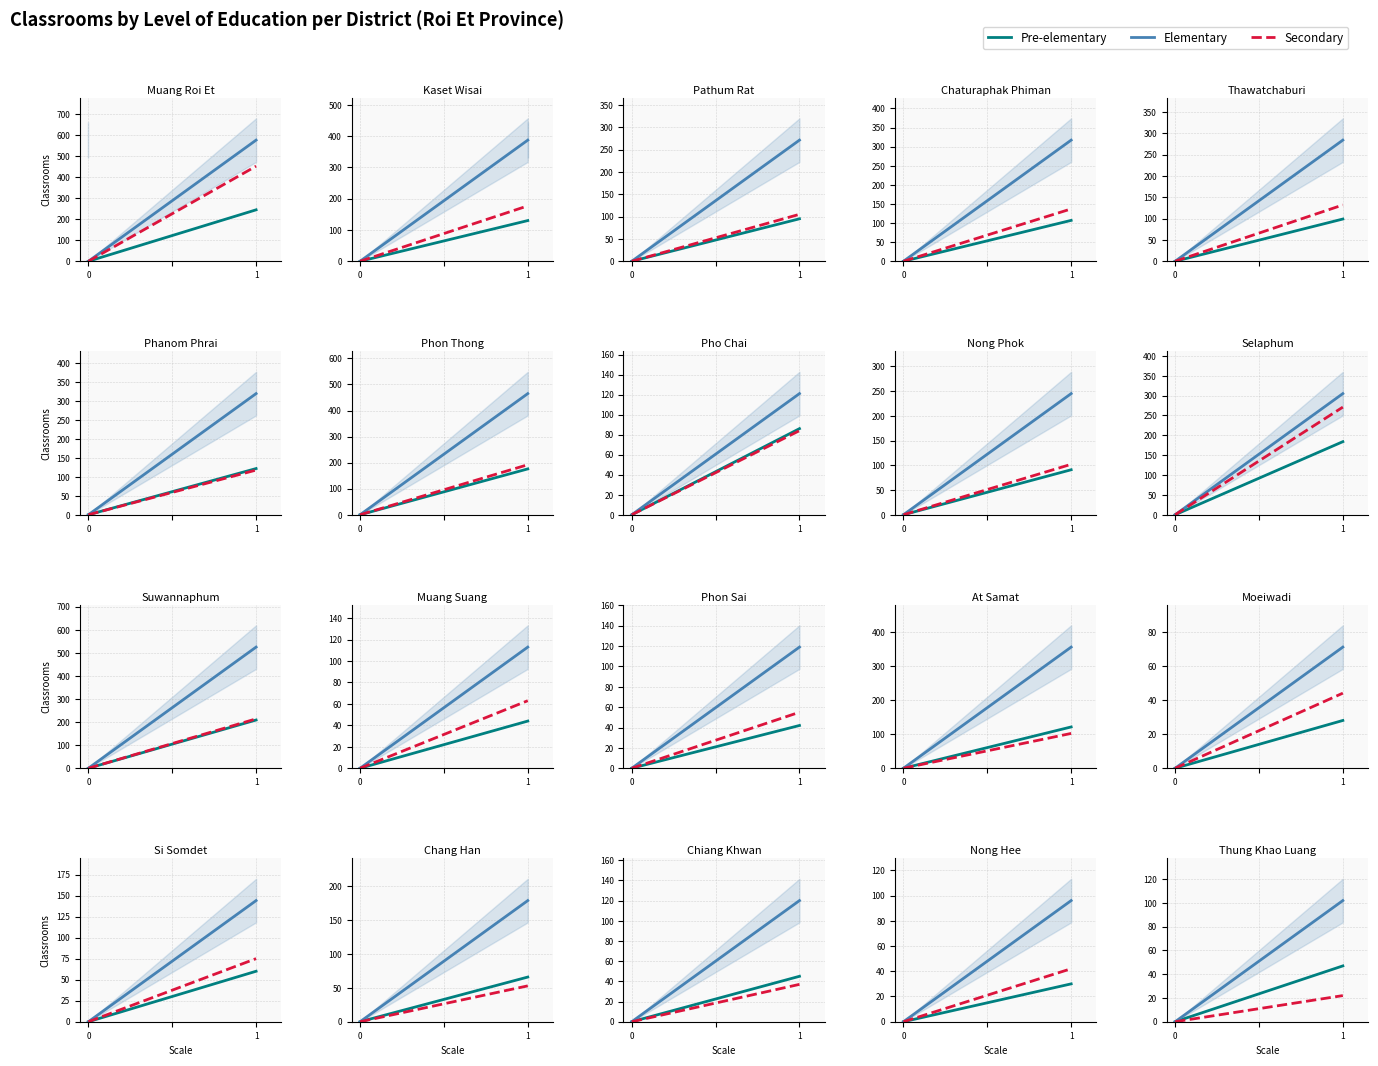

The Pre-elementary series shows 47 at 1. True or false?

True